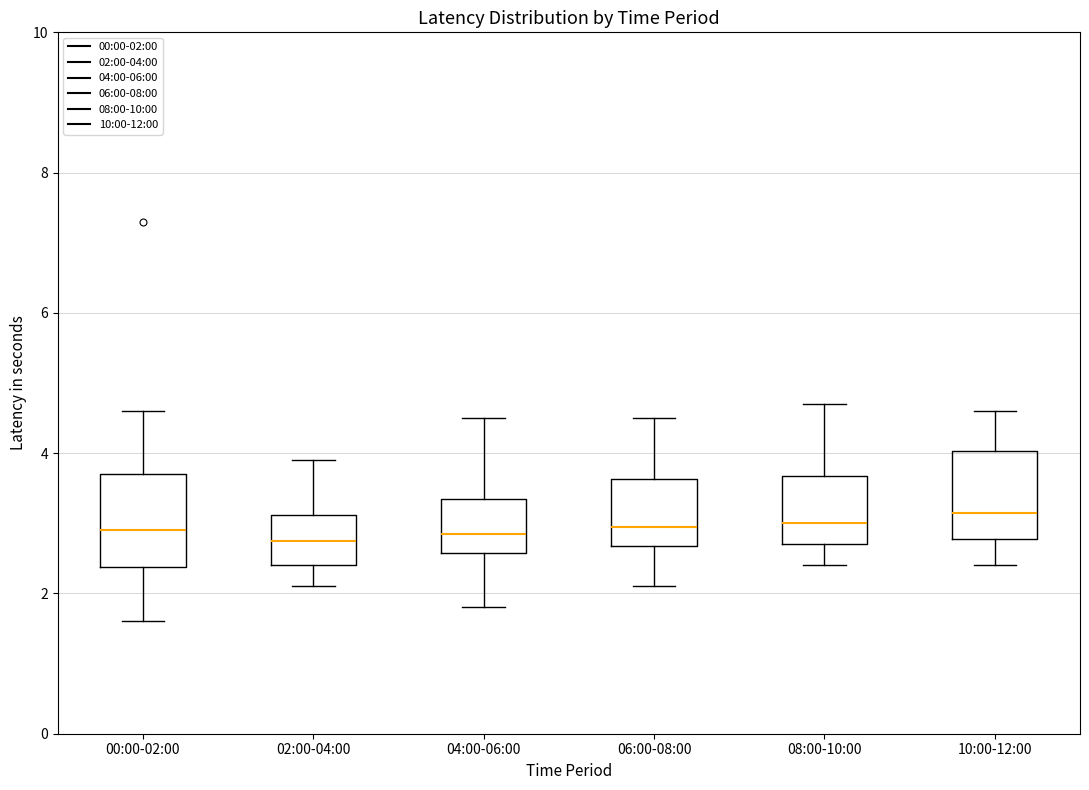

Where does the upper whisker of the box for 02:00-04:00 end on the y-axis? The values are not printed on the chart, so give them approximately, as read against the axis.

4.0